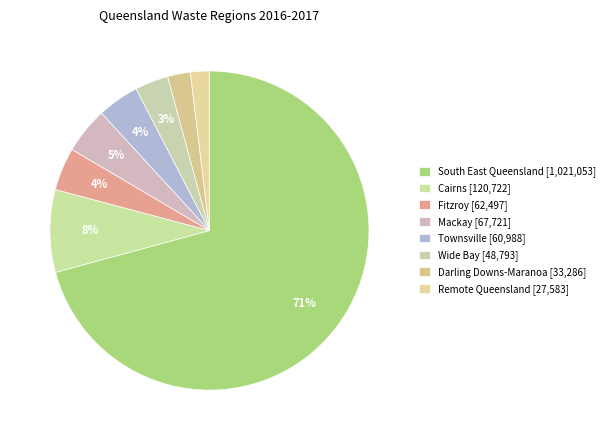

Which slice is the smallest?

Remote Queensland